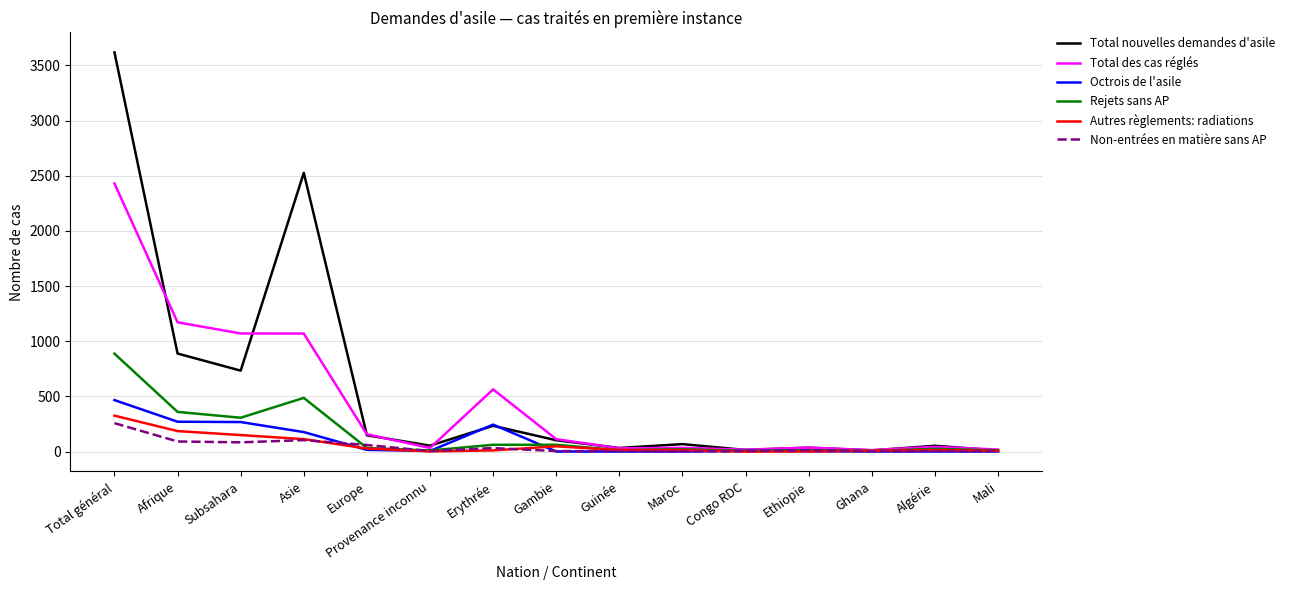

Read the Autres règlements: radiations value at Erythrée, to the nearest 10.

10